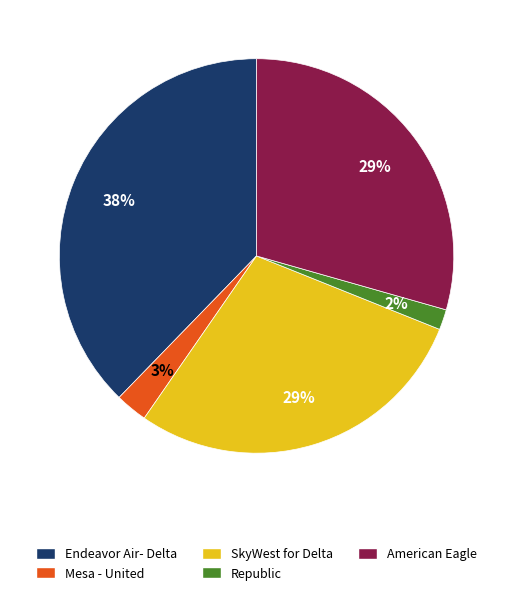

Which slice is the smallest?

Republic